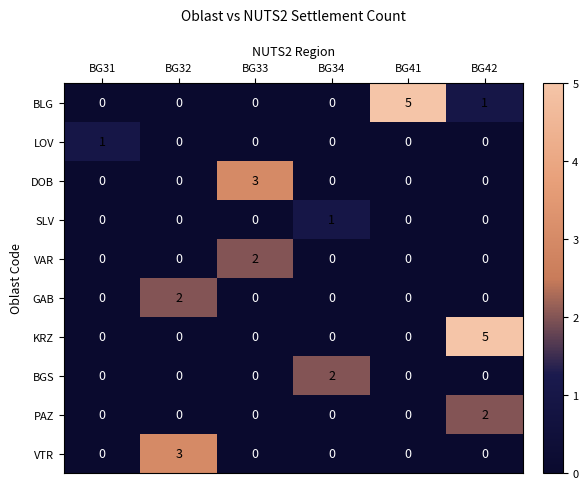

Between BG33 and BG34, which series saw the biggest shift?

DOB